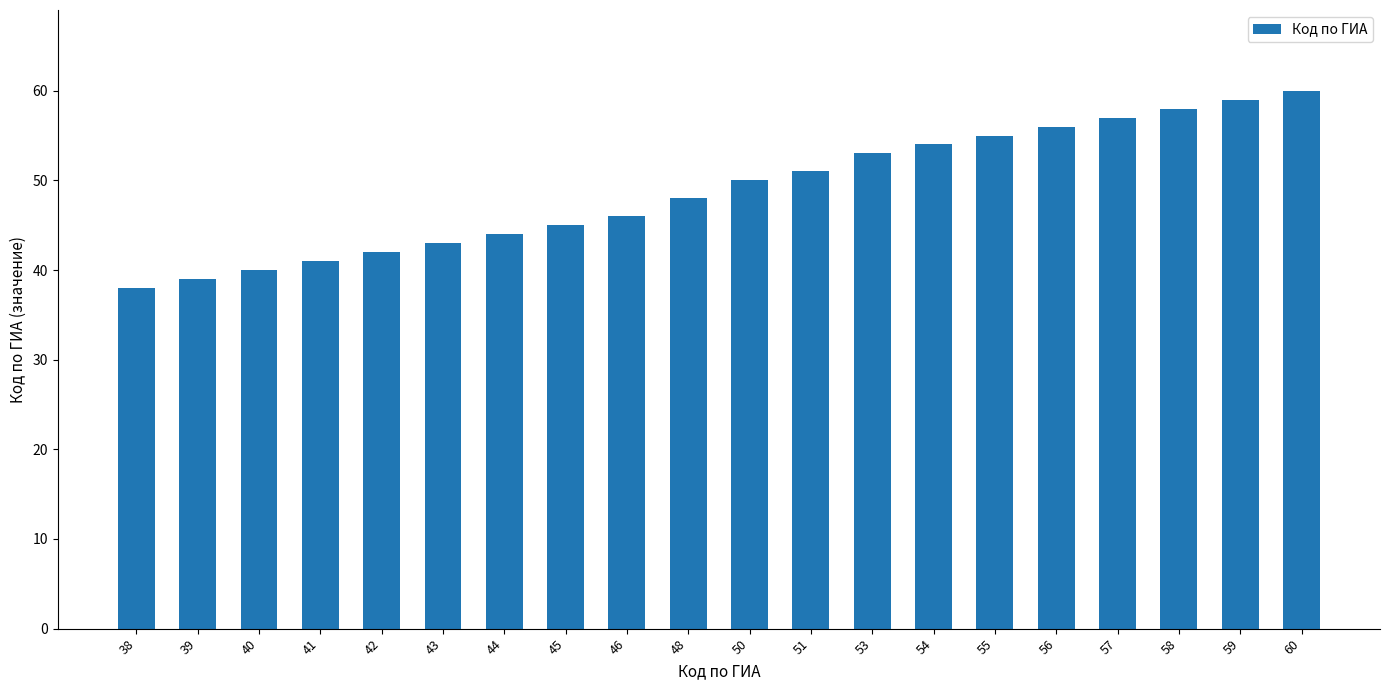

What is the value of the 18th bar from the left?

58